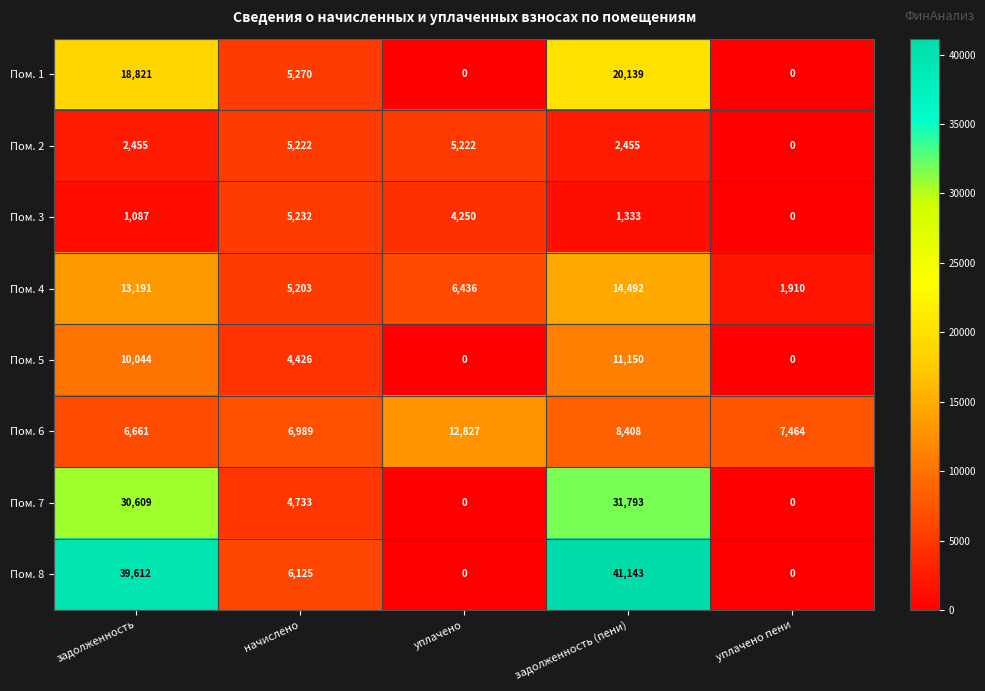

At which category is the sum across all series the highest?

задолженность (пени)